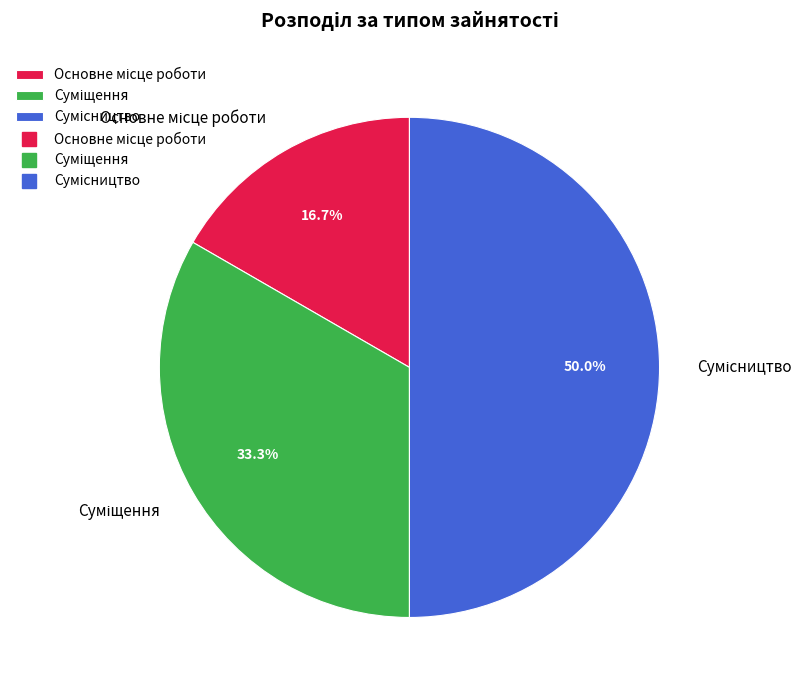

How many slices are in this pie chart?

3